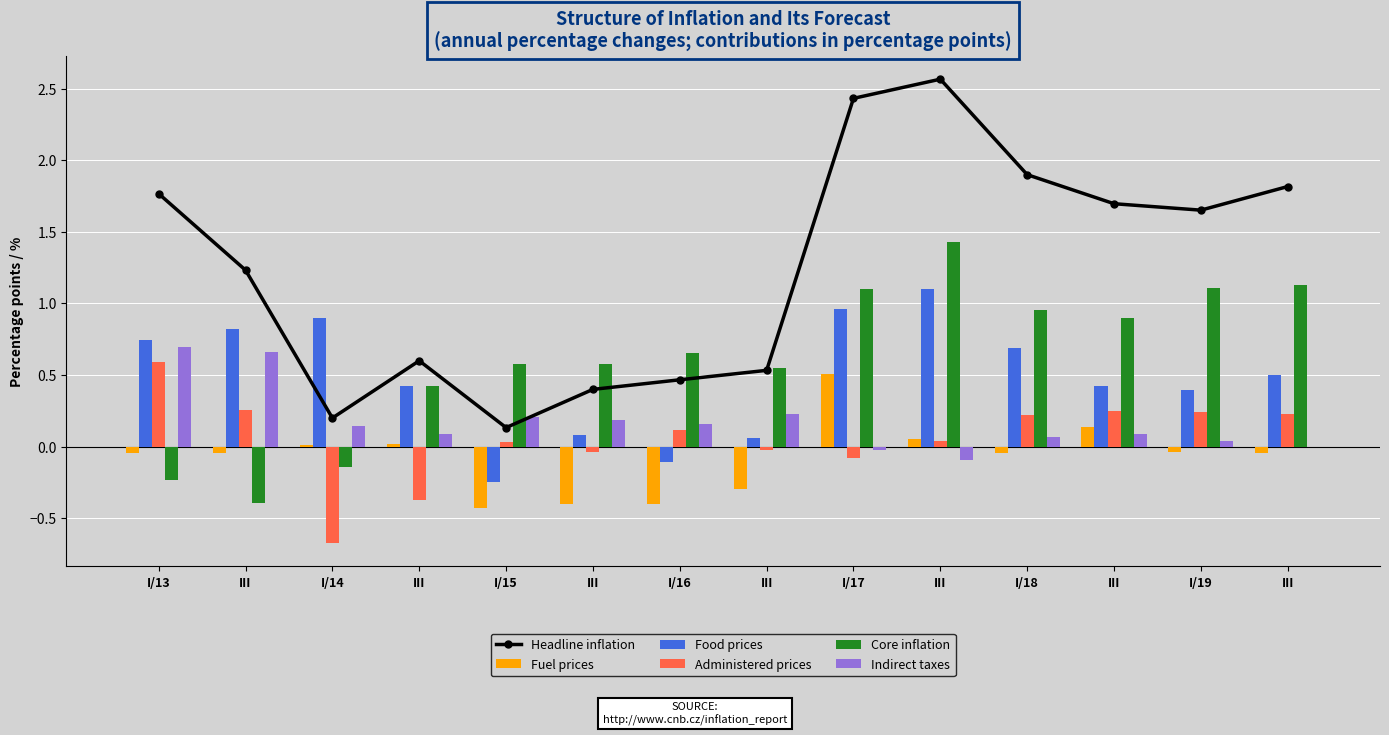

Between I/16 and III, which is larger?

III